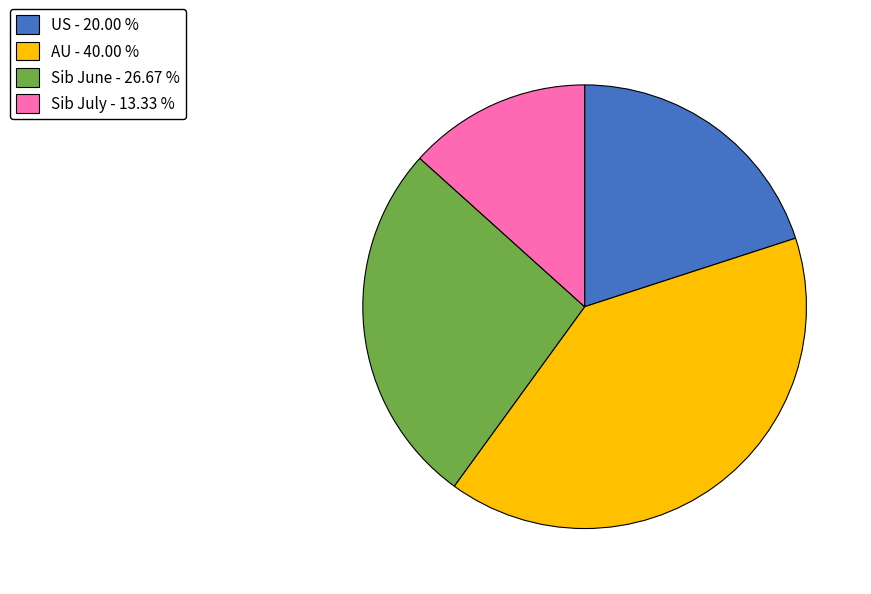

How many slices are in this pie chart?

4